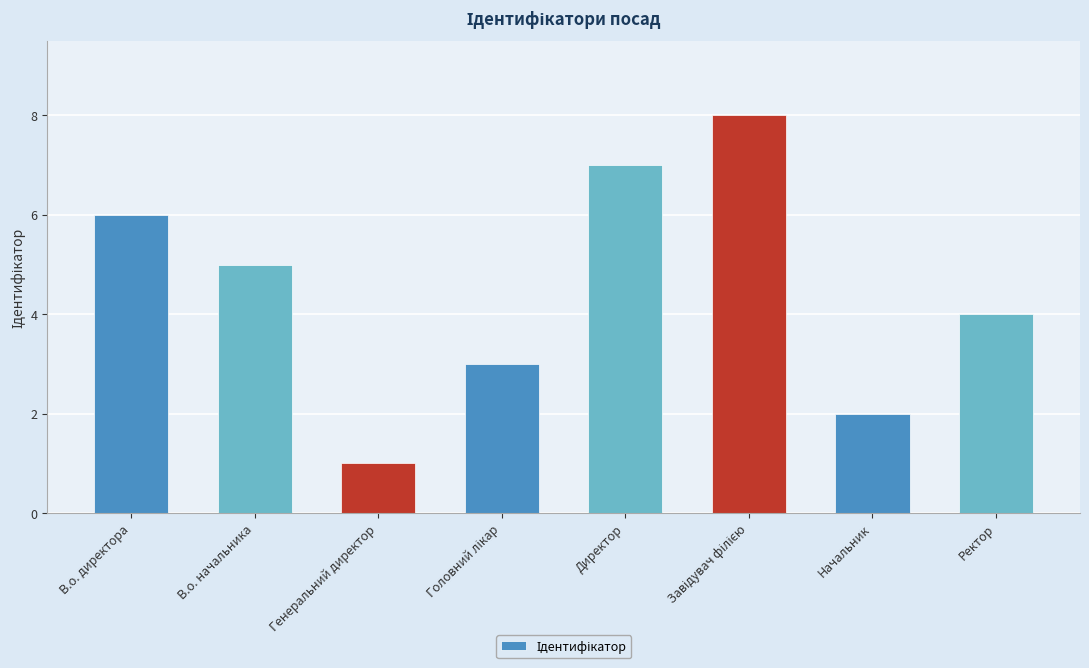

What is the minimum value shown in the chart?

1